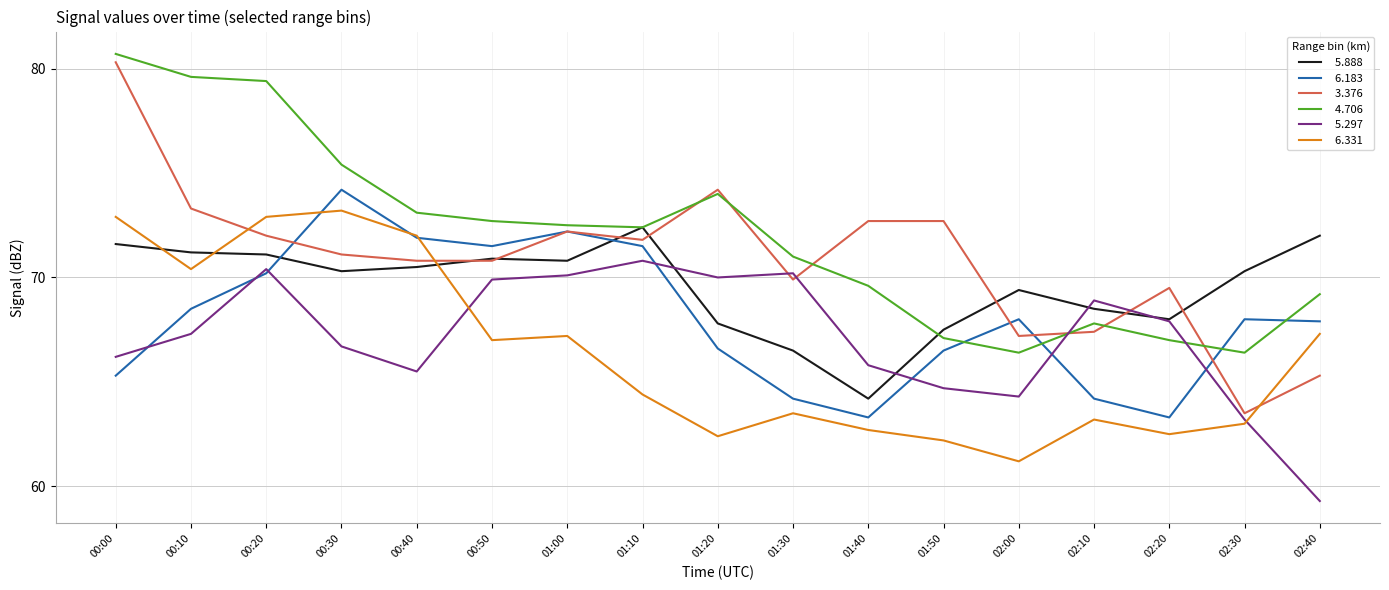

Count the number of categories in the chart.

17